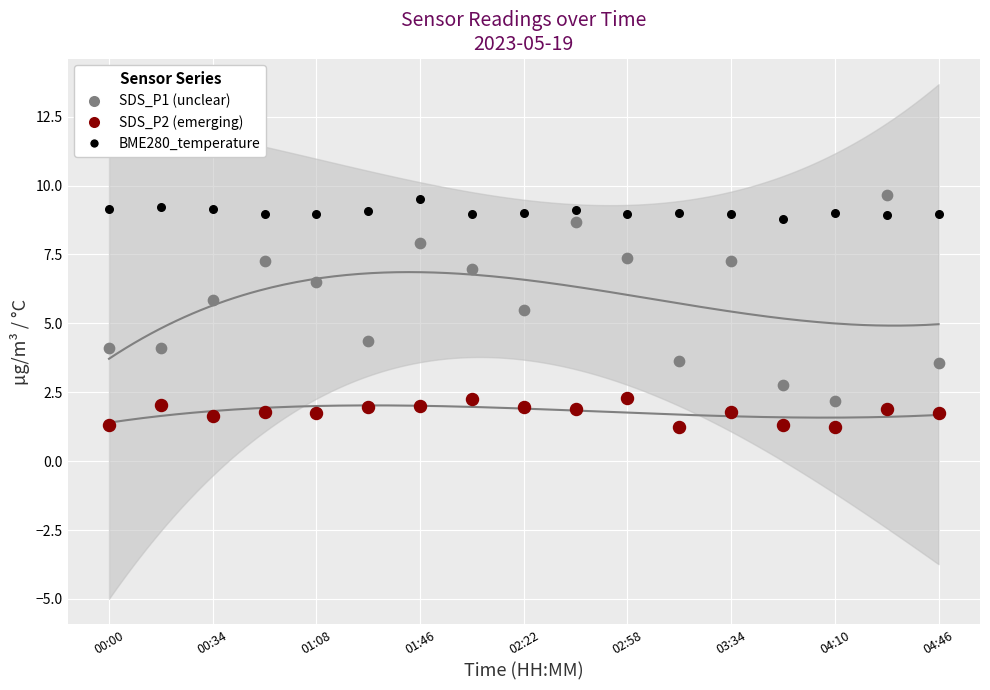

Which series reaches the minimum Y coordinate?

SDS_P2 (emerging)